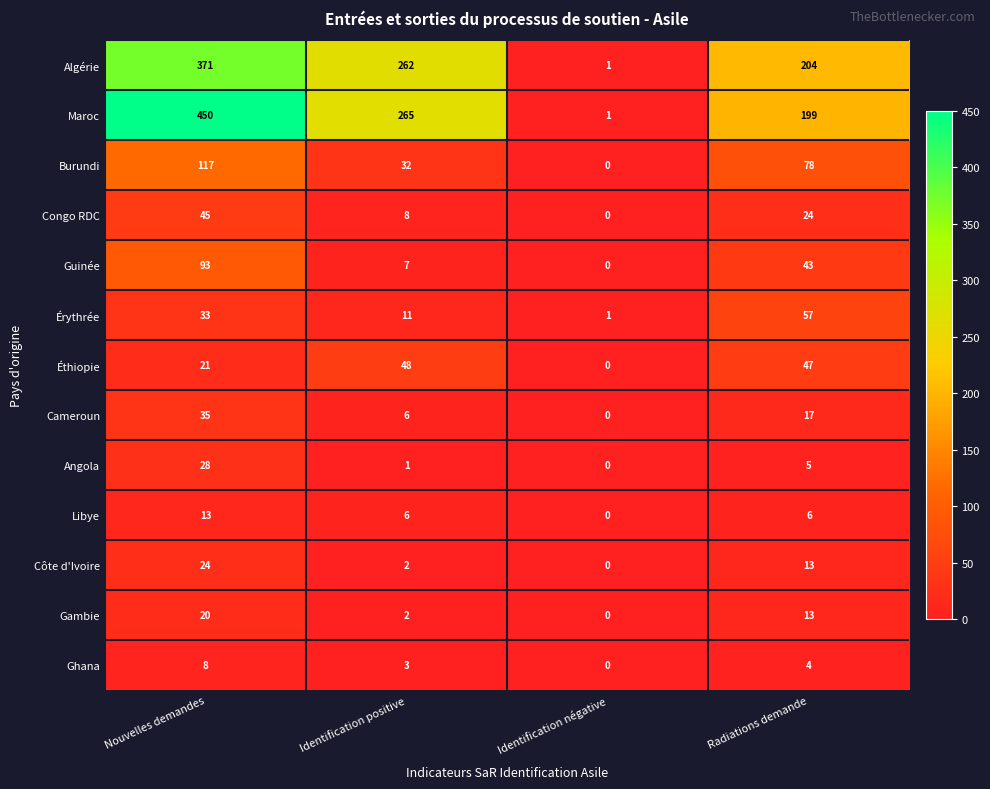

What is the difference between the Gambie values at Identification négative and Nouvelles demandes?

20